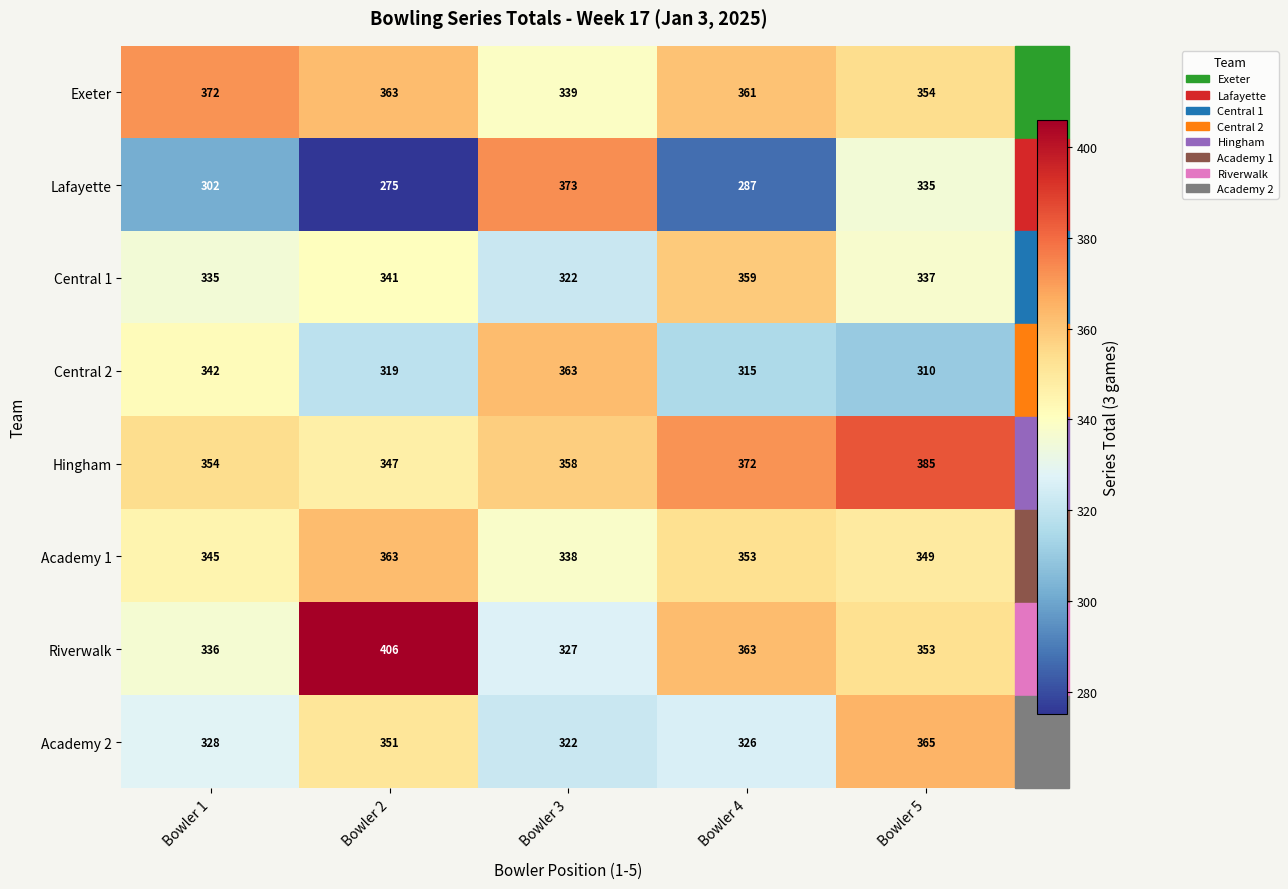

Which series has the largest total across all categories?

Hingham